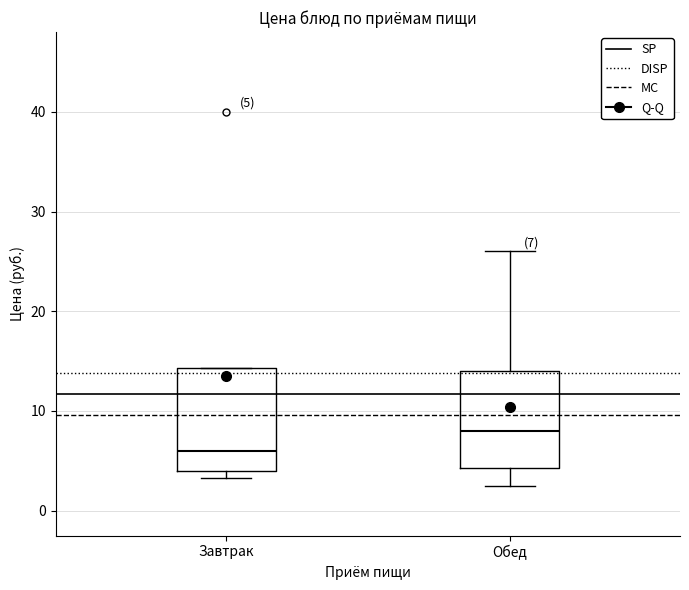

Which box's median line is the lowest?

Завтрак